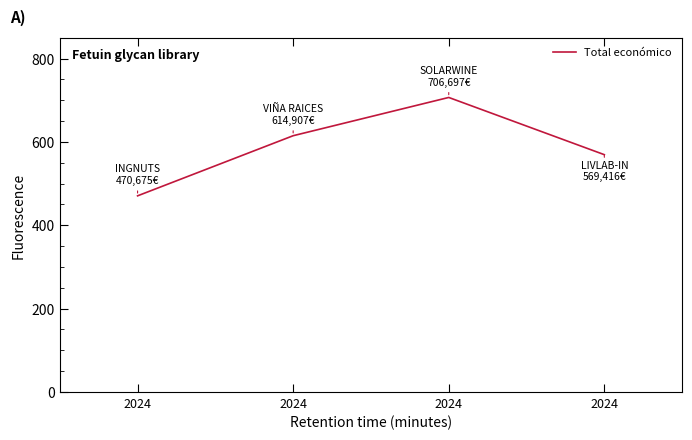

Read the value at 2024.

614907